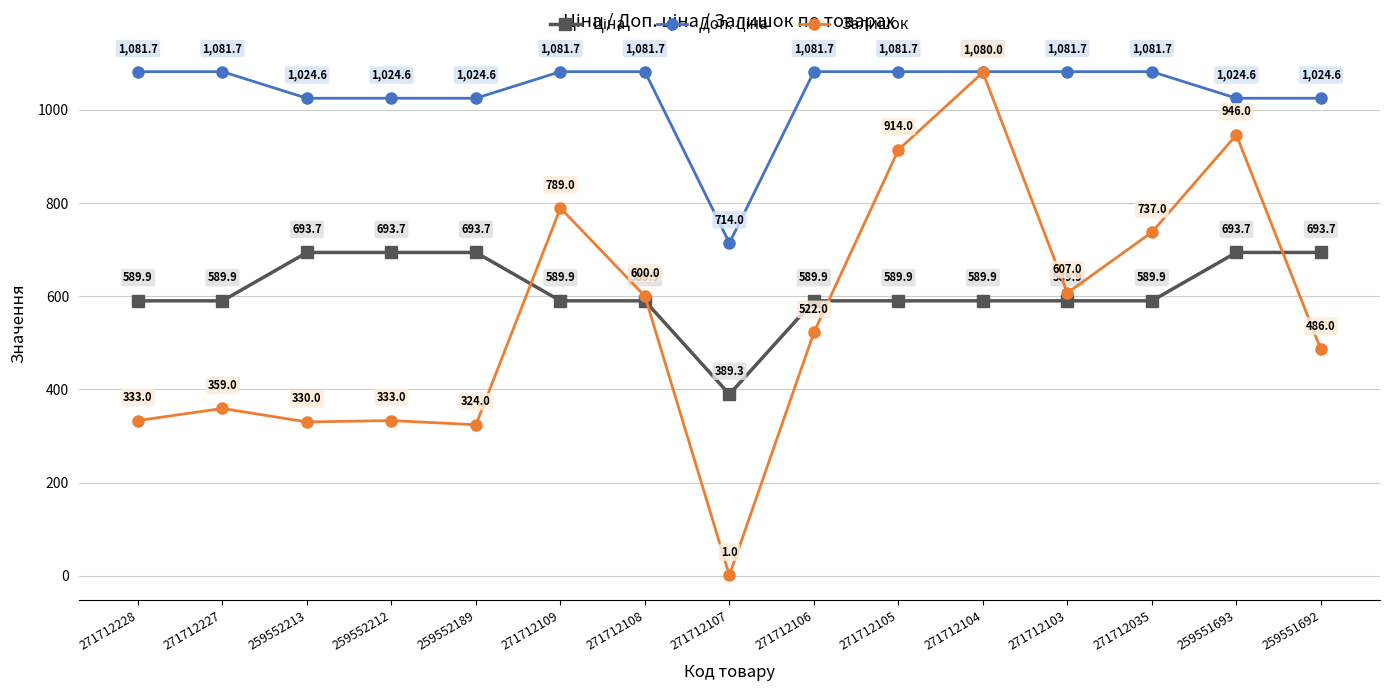

At which label does Залишок first exceed 522?

271712109